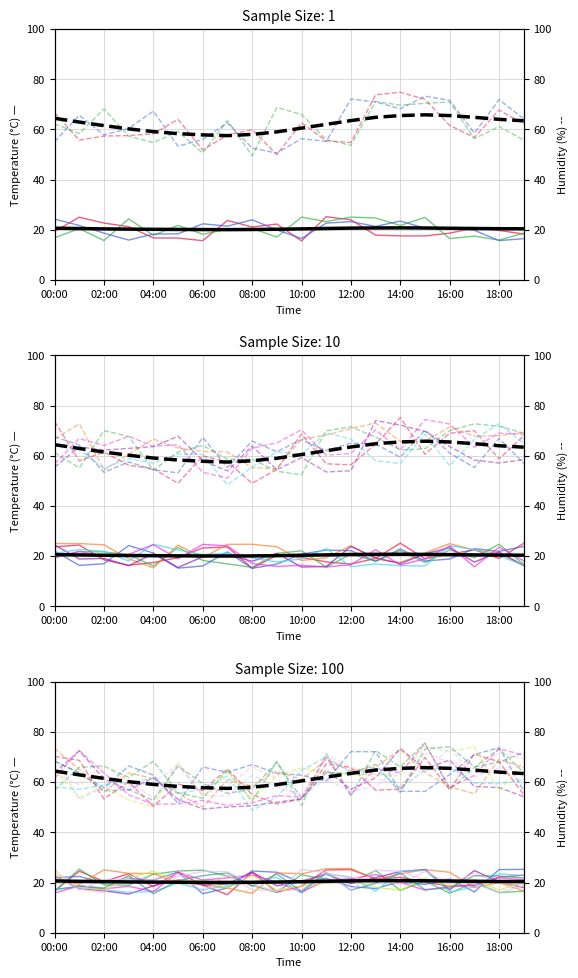

True or false: humidity has a value of 37.3 at 04:00.

False